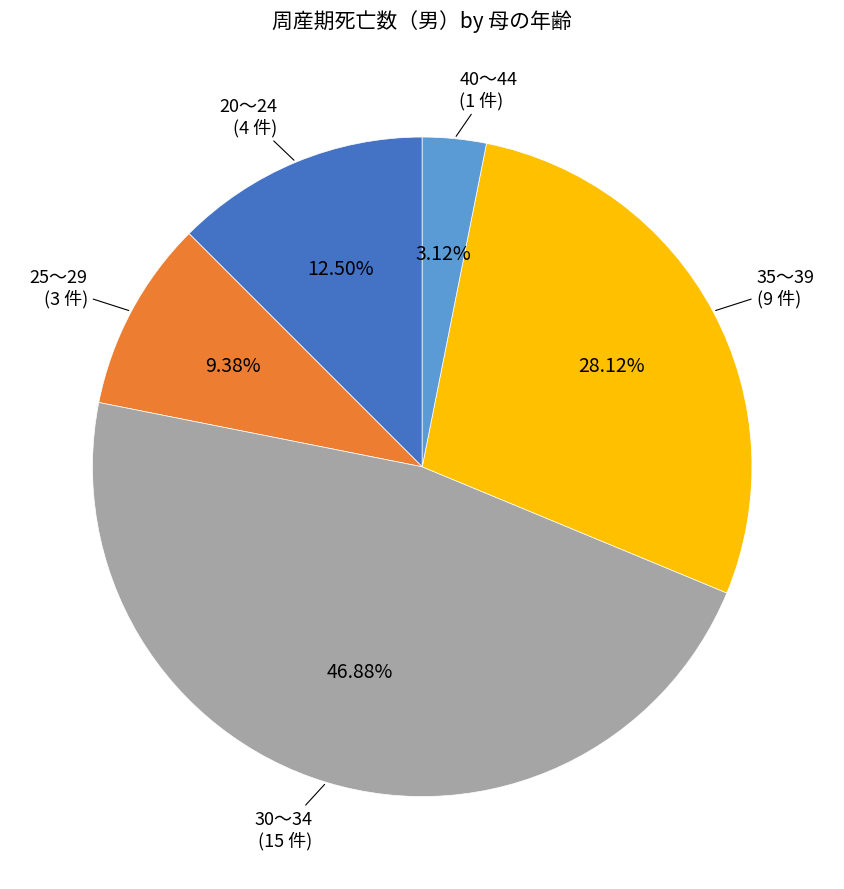

Is there a majority slice in this chart?

No